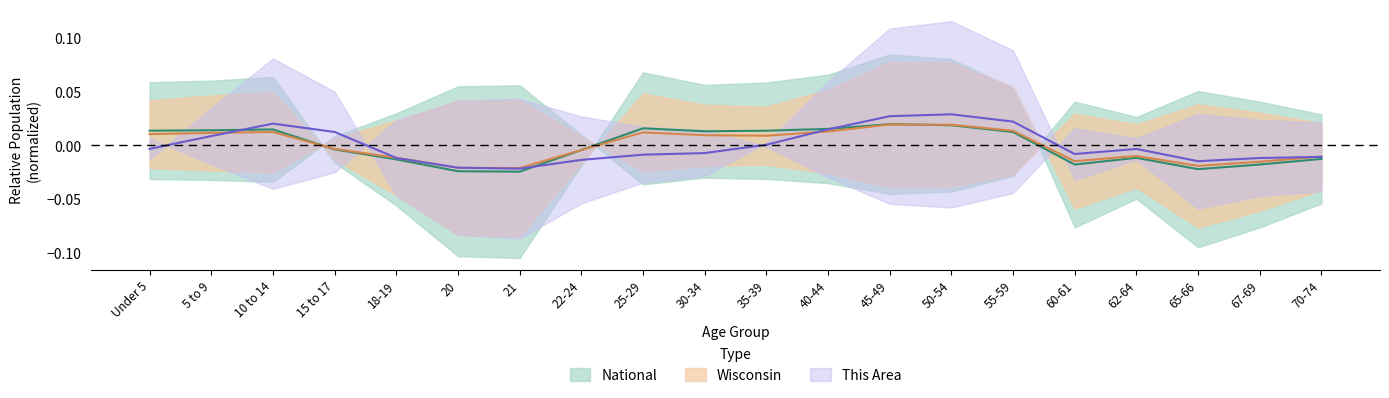

True or false: This Area has more than 2 points higher than both neighbors.

True